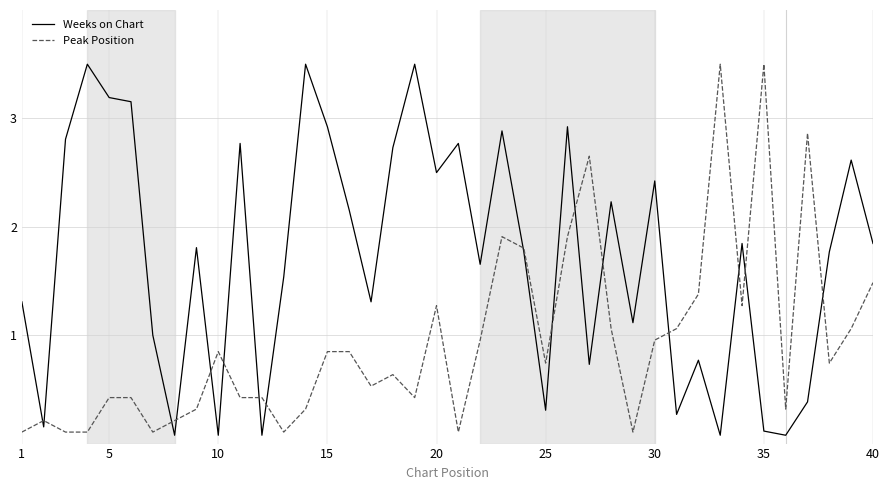

What is the highest value of the Weeks on Chart series?

3.5